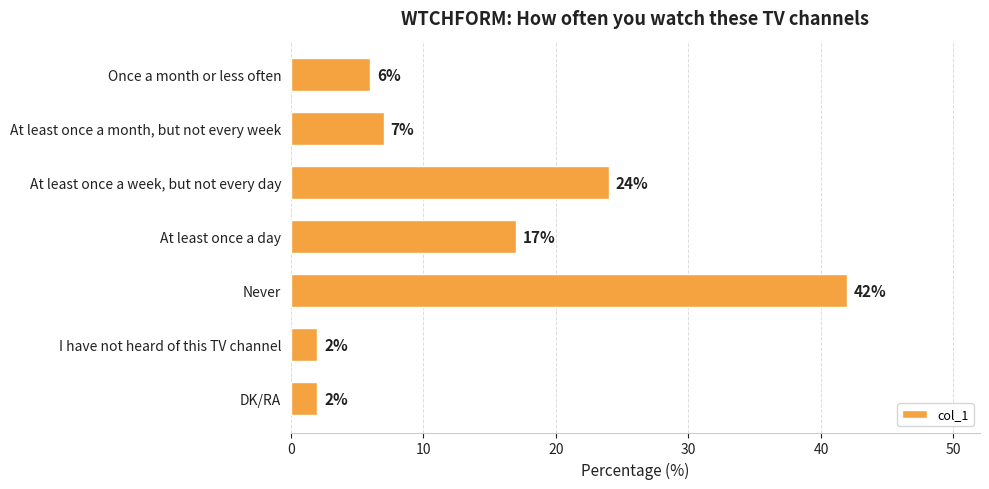

Reading top to bottom, transcribe all the data shown in this chart.

6	7	24	17	42	2	2